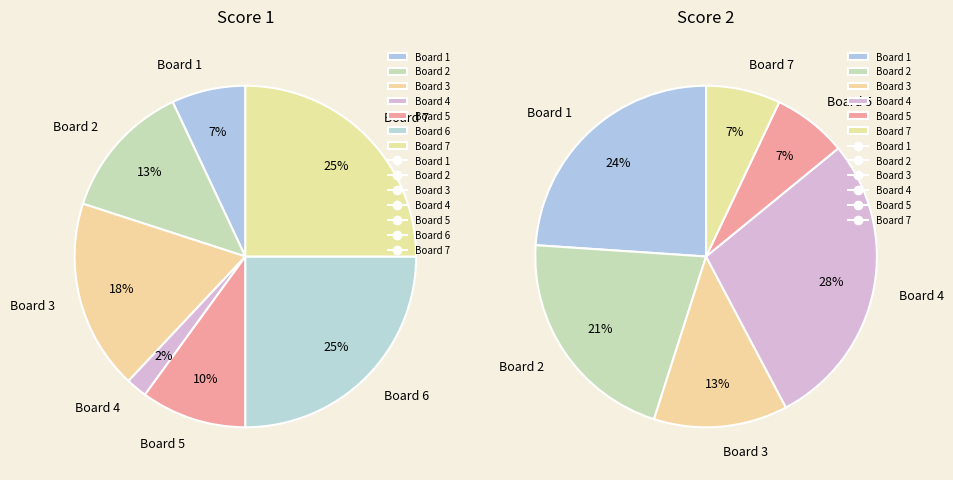

Rank the categories by value from lowest to highest.

4, 1, 5, 2, 3, 6, 7